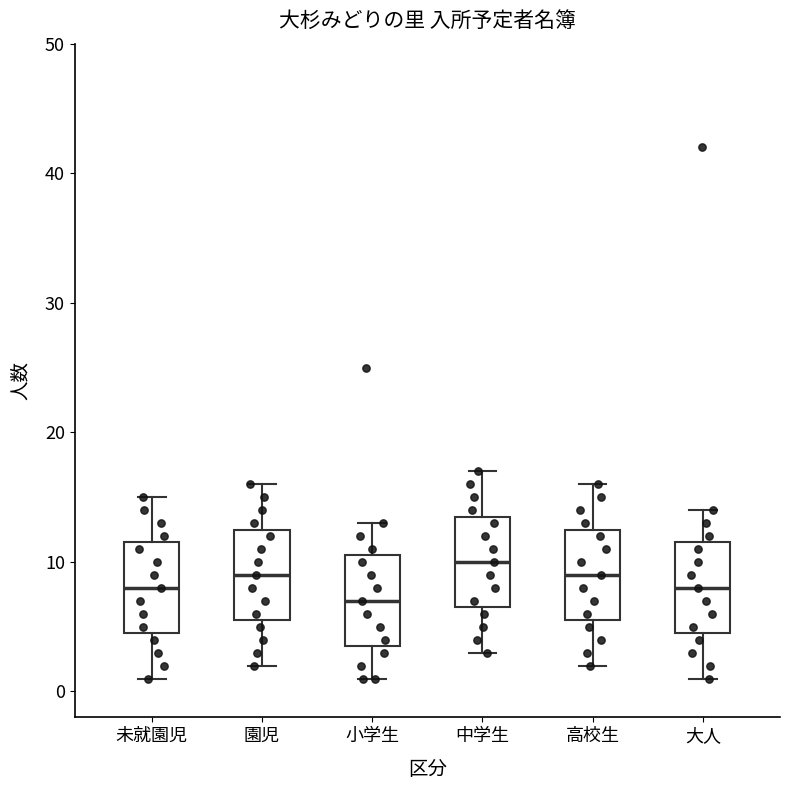

Reading left to right, transcribe this box plot: for each box, give where its median line is, the range the box spans, and where its two whiskers end, as read against the y-axis. The values are not printed on the chart, so give them approximately, as read against the axis.

未就園児: median 8, box 5 to 12, whiskers 1 to 15
園児: median 9, box 6 to 13, whiskers 2 to 16
小学生: median 7, box 4 to 11, whiskers 1 to 13
中学生: median 10, box 7 to 14, whiskers 3 to 17
高校生: median 9, box 6 to 13, whiskers 2 to 16
大人: median 8, box 5 to 12, whiskers 1 to 14